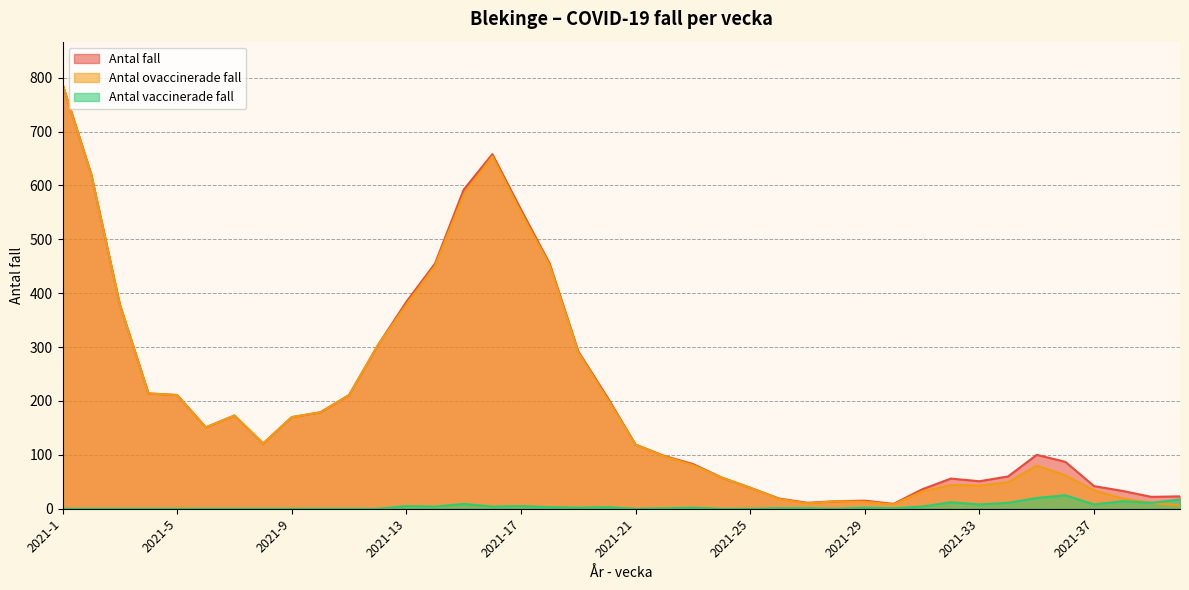

At how many categories does at least one series exceed 742?

1